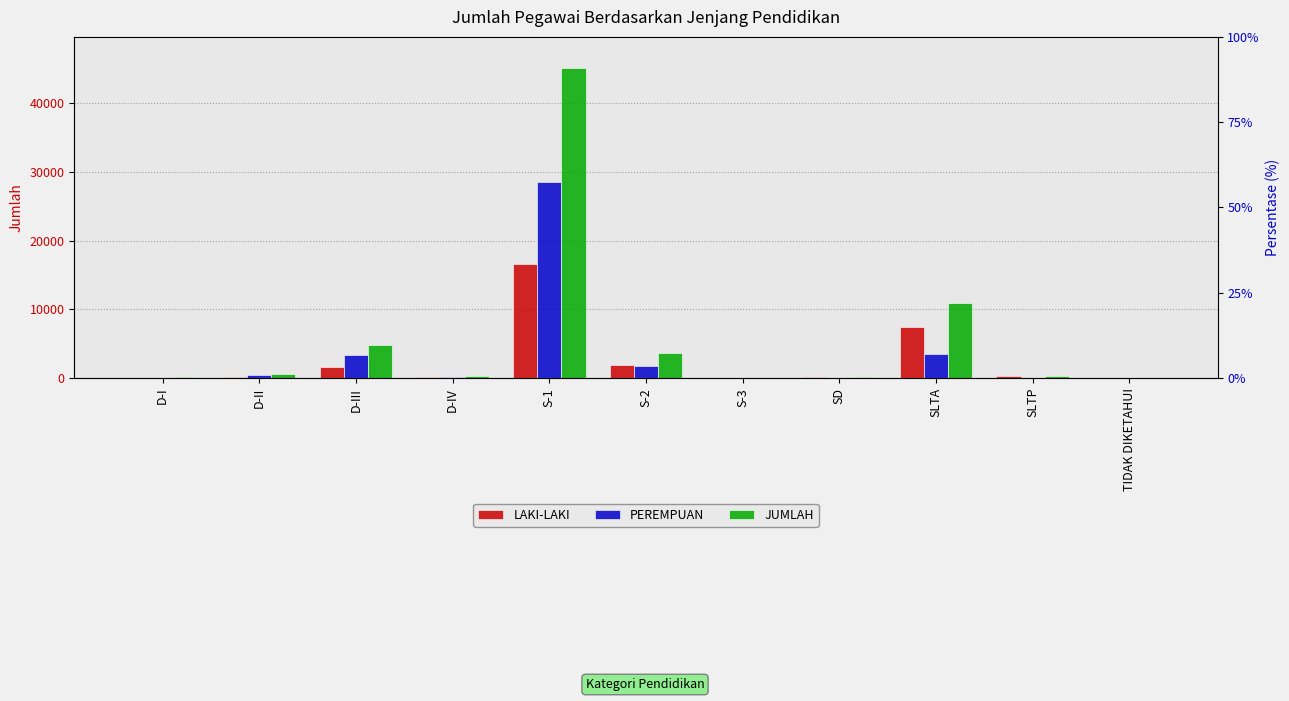

Which label corresponds to the smallest value in the chart?

SD